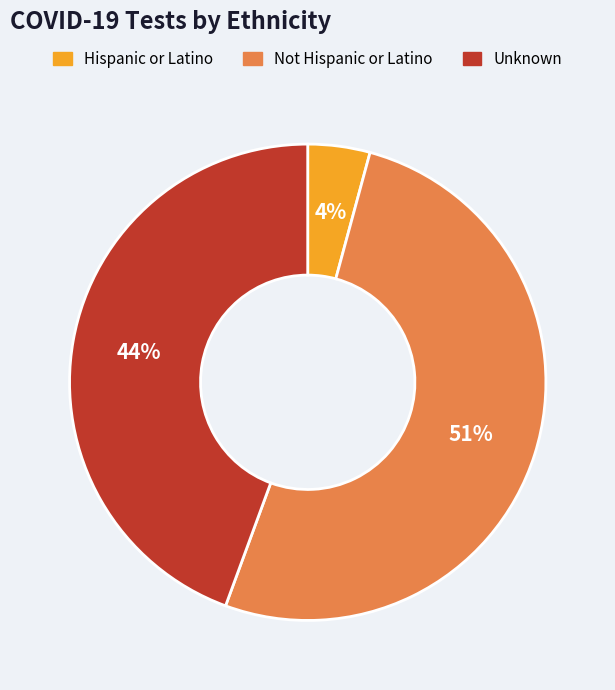

Between Not Hispanic or Latino and Hispanic or Latino, which is larger?

Not Hispanic or Latino